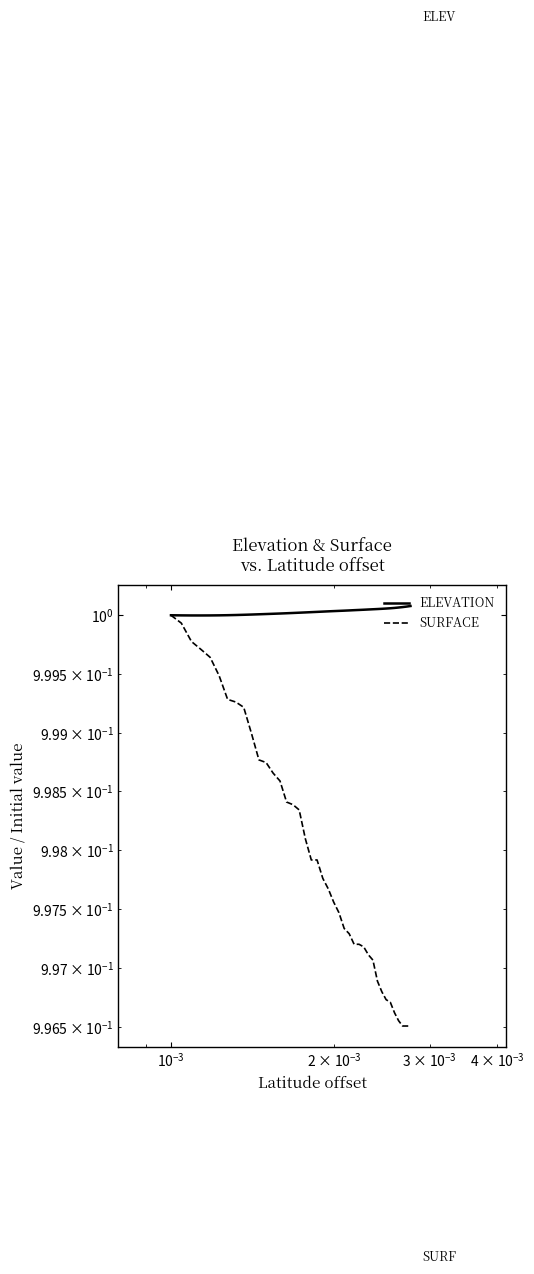

True or false: ELEVATION and SURFACE intersect in this chart.

False